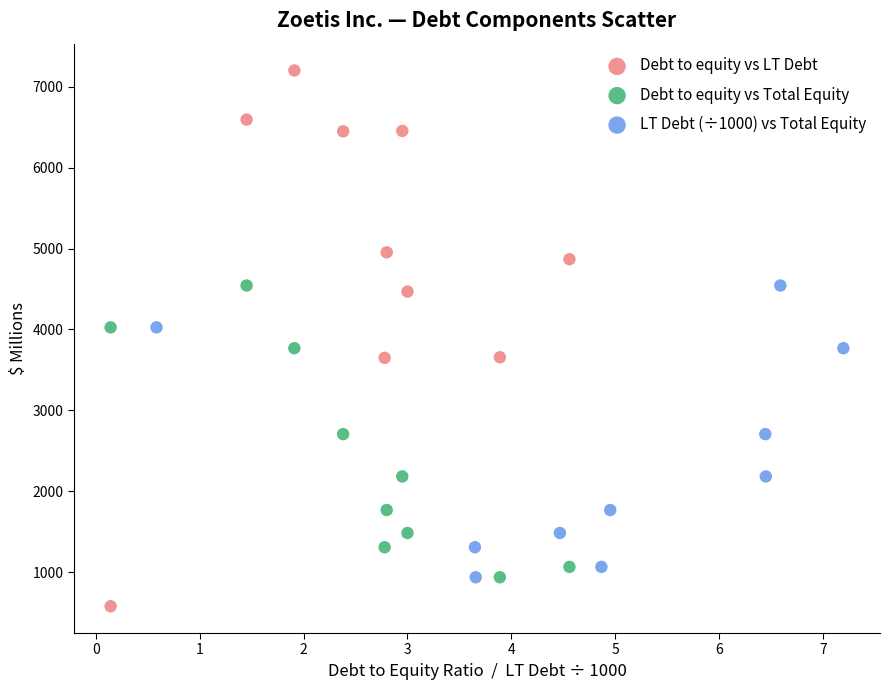

Which series contains the lowest Y value?

Debt to equity vs LT Debt